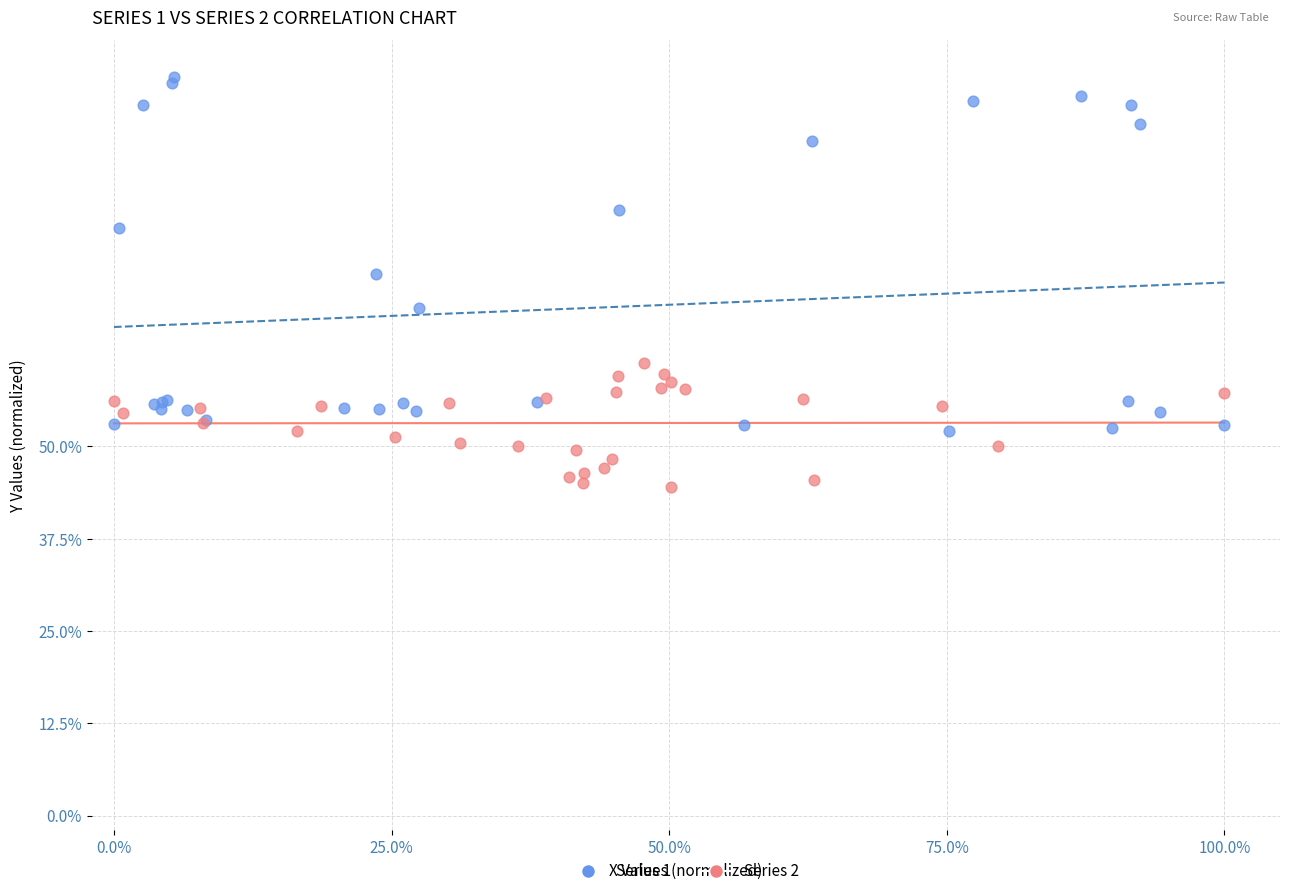

Which series has the widest spread of Y values?

Series 1